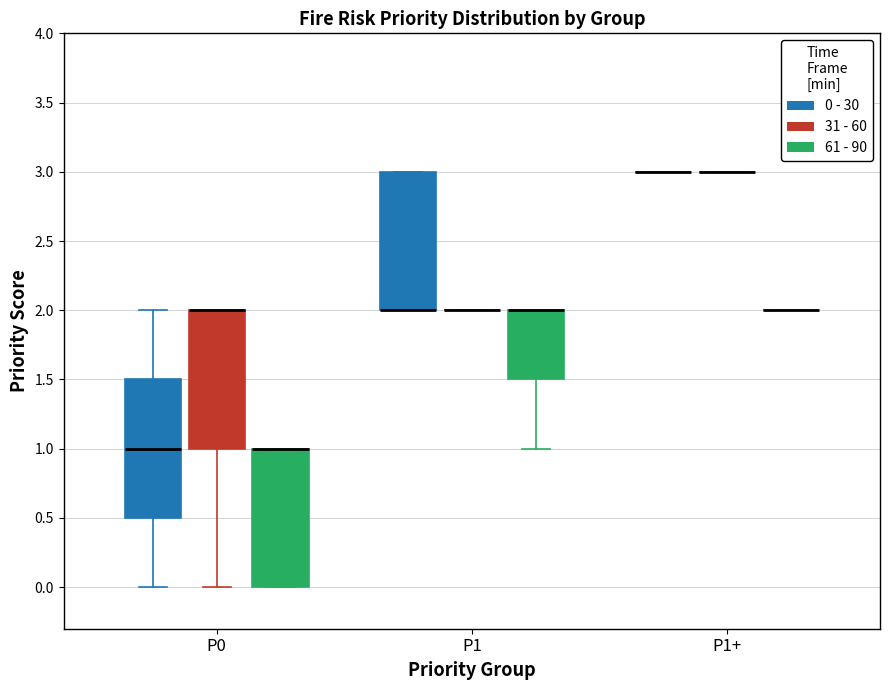

Reading left to right, read every box against the y-axis: the position of its median line, the range the box covers, and the ends of its whiskers. The values are not printed on the chart, so give them approximately, as read against the axis.

P0 (0 - 30): median 1.0, box 0.5 to 1.5, whiskers 0.0 to 2.0
P0 (31 - 60): median 2.0 (drawn on the box's upper edge), box 1.0 to 2.0, whiskers 0.0 to 2.0
P0 (61 - 90): median 1.0 (drawn on the box's upper edge), box 0.0 to 1.0, whiskers 0.0 to 1.0
P1 (0 - 30): median 2.0 (drawn on the box's lower edge), box 2.0 to 3.0, whiskers 2.0 to 3.0
P1 (31 - 60): box collapsed to a line at 2.0, whiskers 2.0 to 2.0
P1 (61 - 90): median 2.0 (drawn on the box's upper edge), box 1.5 to 2.0, whiskers 1.0 to 2.0
P1+ (0 - 30): box collapsed to a line at 3.0, whiskers 3.0 to 3.0
P1+ (31 - 60): box collapsed to a line at 3.0, whiskers 3.0 to 3.0
P1+ (61 - 90): box collapsed to a line at 2.0, whiskers 2.0 to 2.0